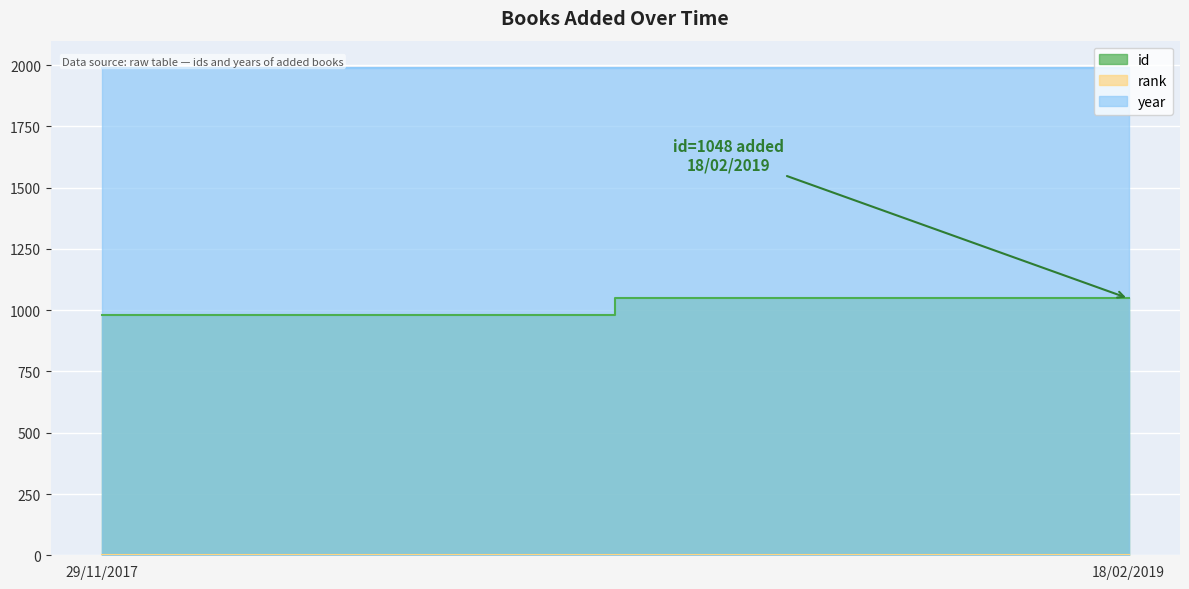

Read the year value at 29/11/2017.

1988